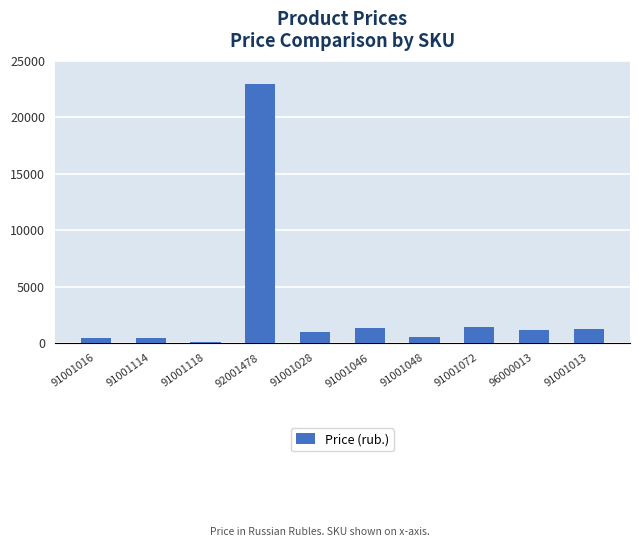

Between 91001016 and 91001118, which is larger?

91001016